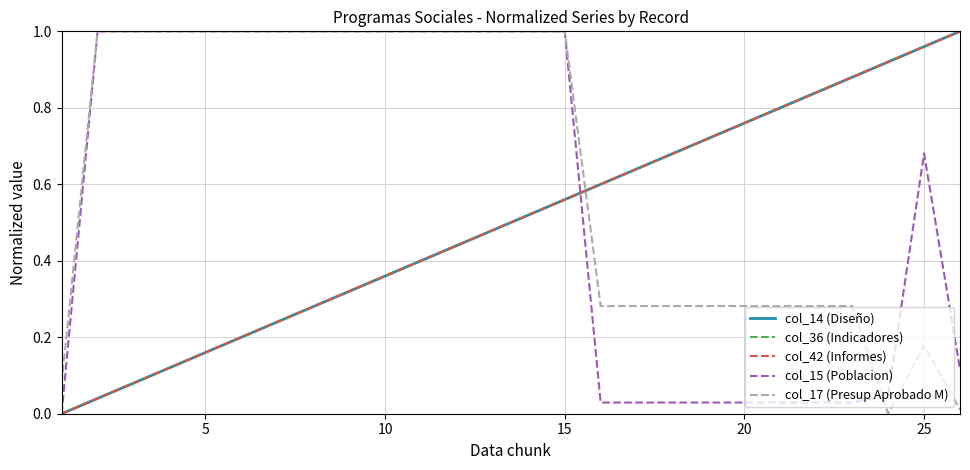

In col_15 (Poblacion), how many points are higher than both neighbors (excluding endpoints)?

1